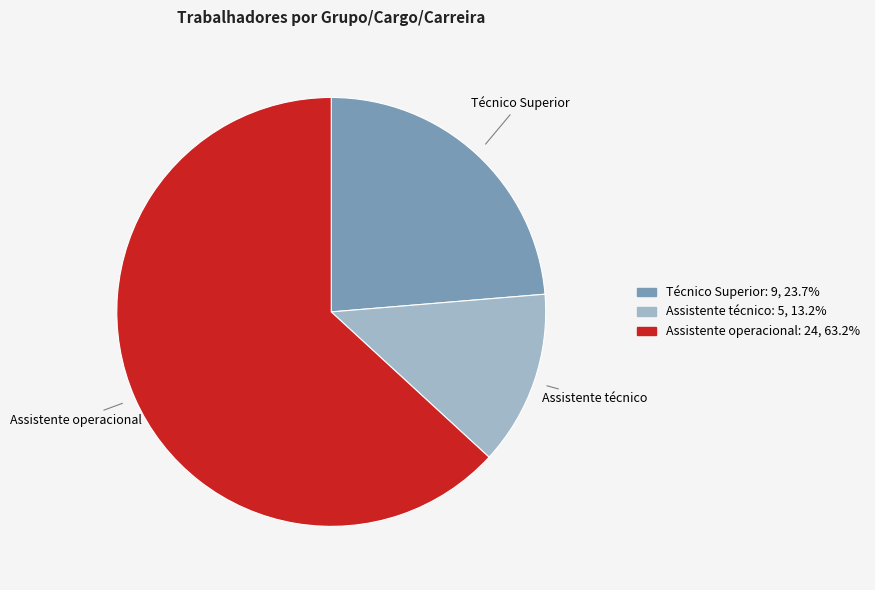

Is it true that Assistente técnico is 13% of the pie?

True